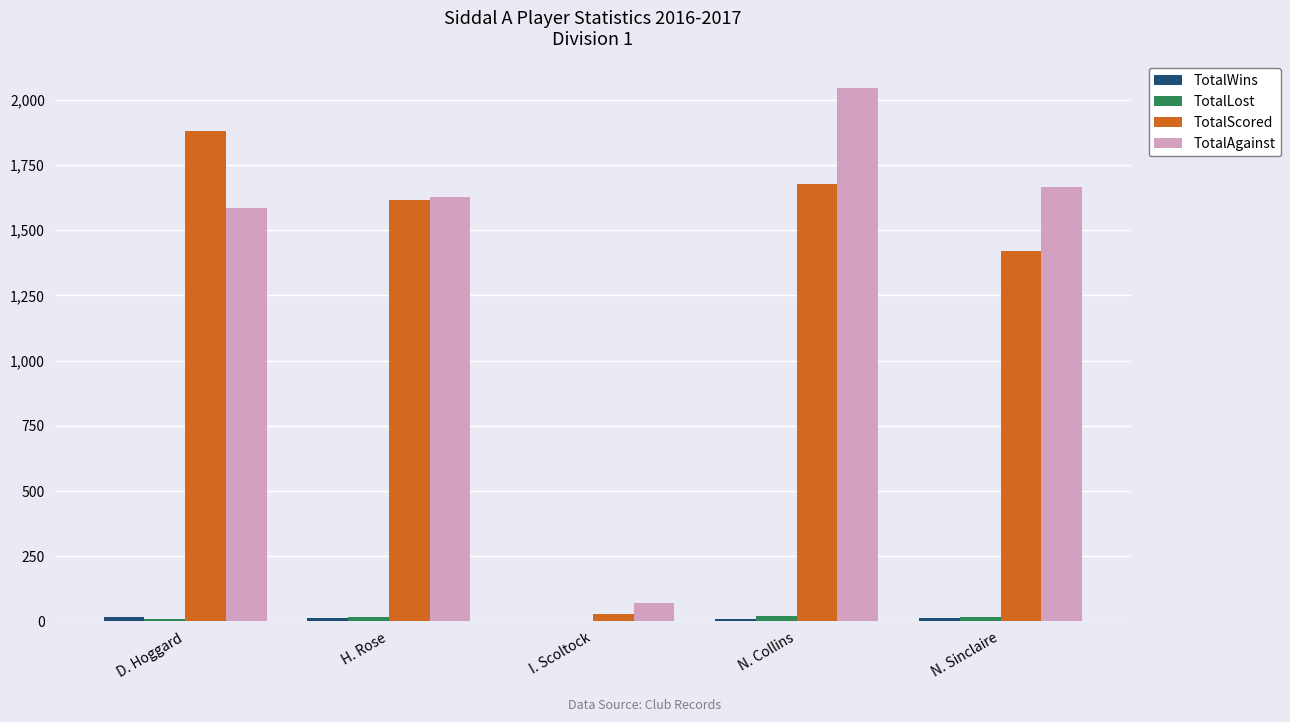

How many data points does each series have?

5